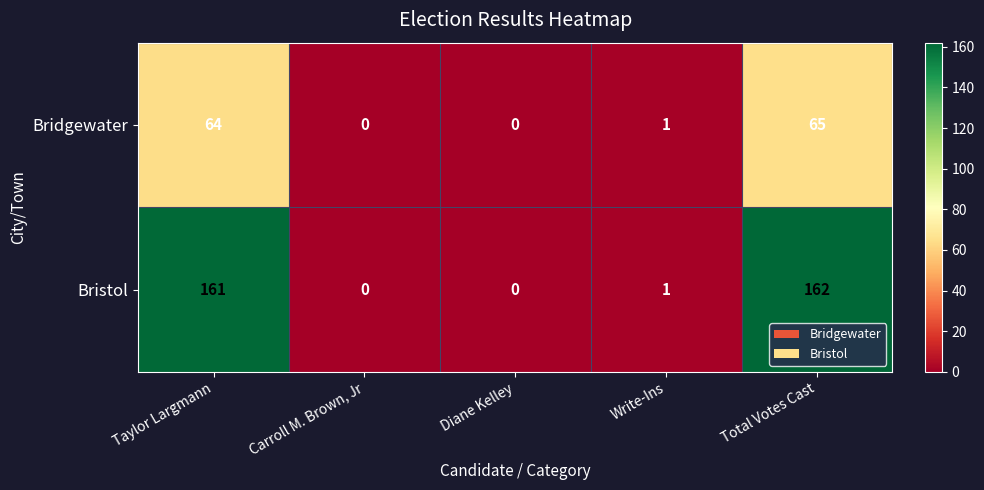

Reading right to left, extract all data points from this chart.

Bridgewater: Total Votes Cast=65	Write-Ins=1	Diane Kelley=0	Carroll M. Brown, Jr=0	Taylor Largmann=64
Bristol: Total Votes Cast=162	Write-Ins=1	Diane Kelley=0	Carroll M. Brown, Jr=0	Taylor Largmann=161